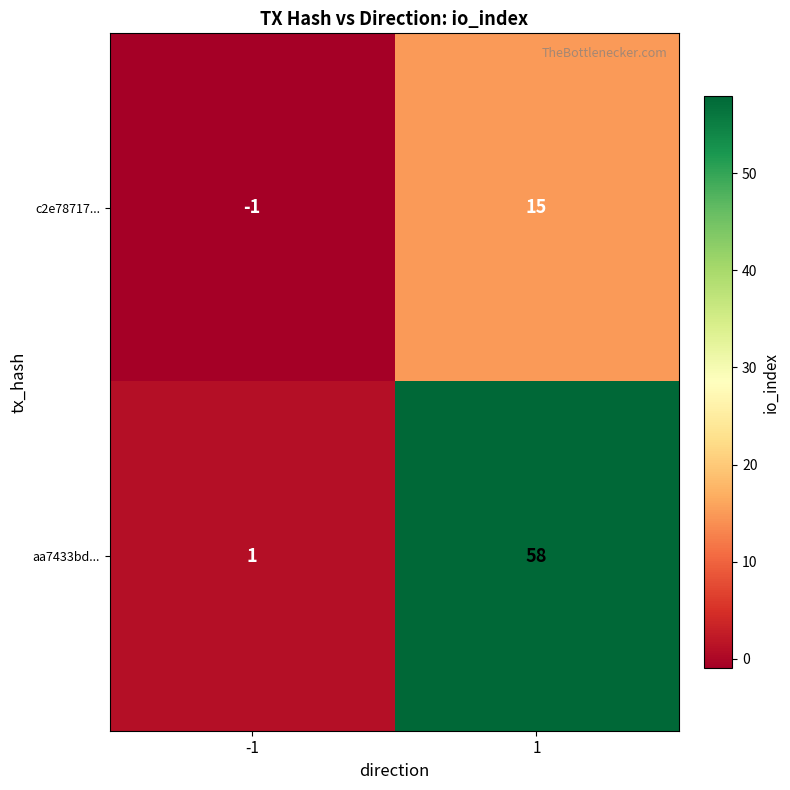

How many series are shown in this chart?

2